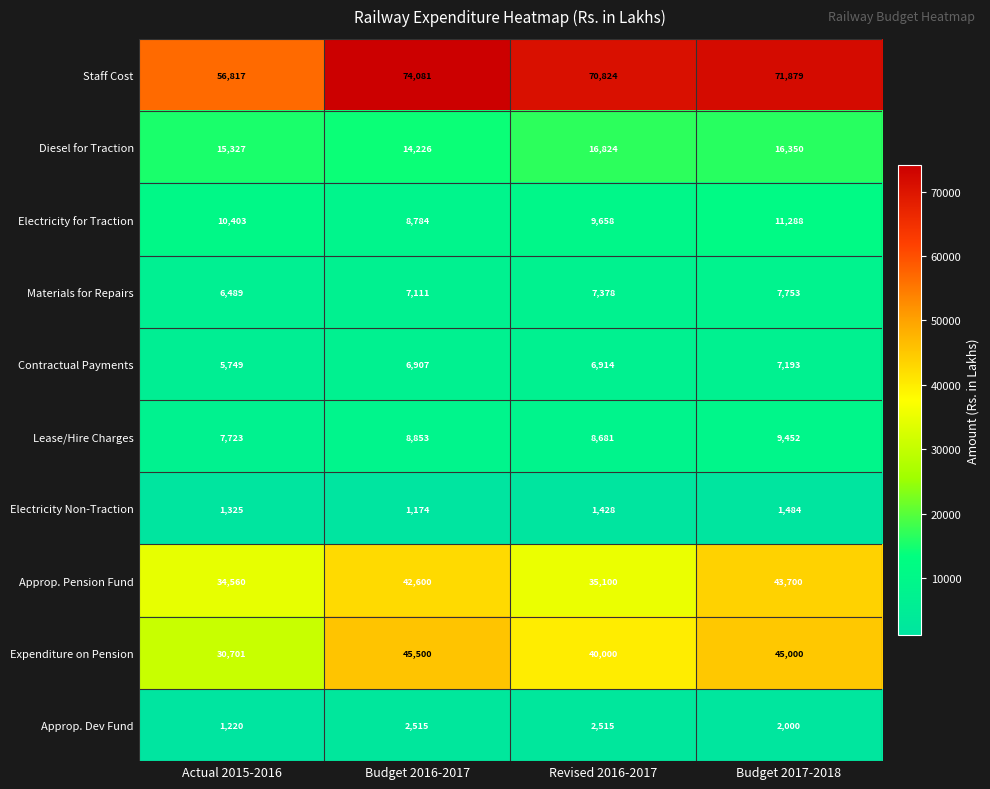

What is the sum of the Diesel for Traction values at Actual 2015-2016 and Budget 2016-2017?

29553